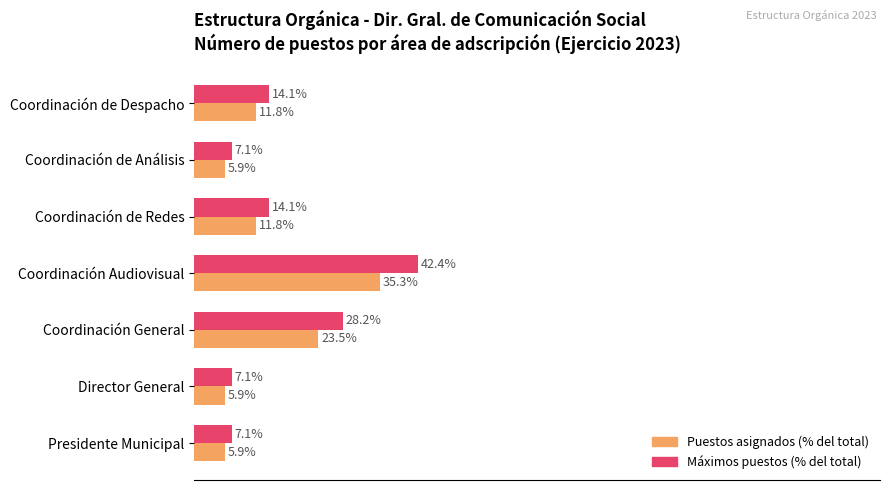

Rank the series by their average value, from lowest to highest.

Puestos asignados (% del total), Máximos puestos (% del total)